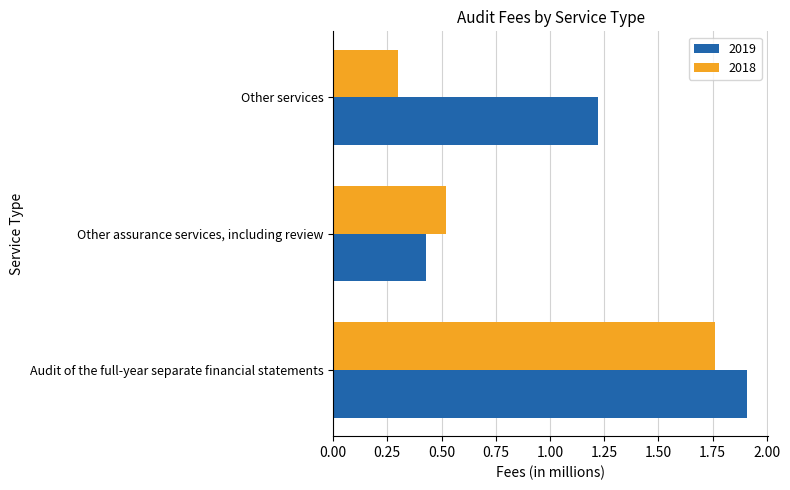

The 2018 series shows 0.1 at Other services. True or false?

False